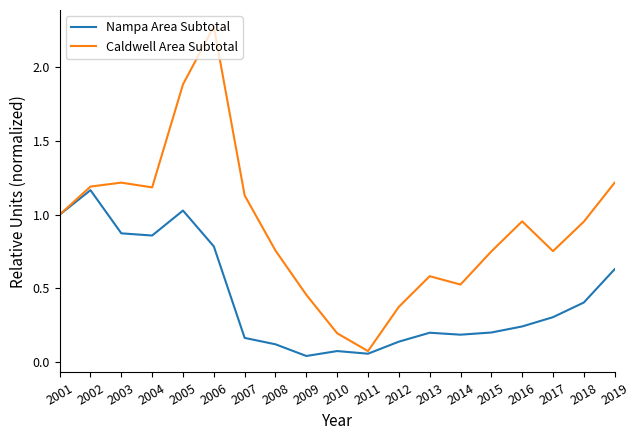

At 2012, list the series in order from largest to smallest.

Caldwell Area Subtotal, Nampa Area Subtotal